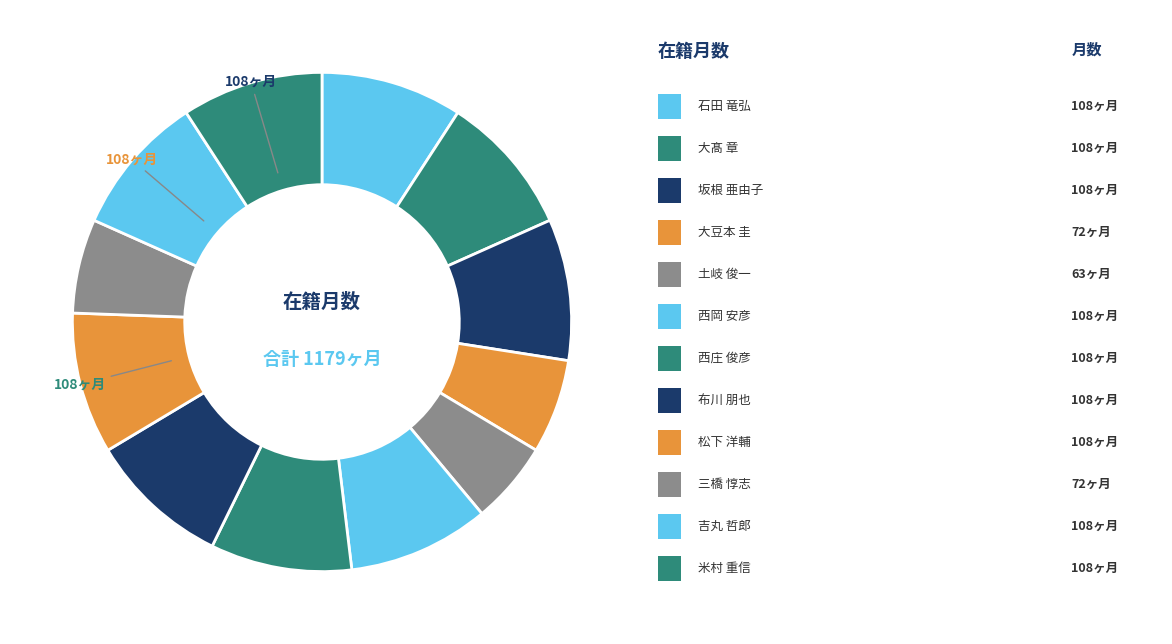

Count the number of slices in the pie.

12